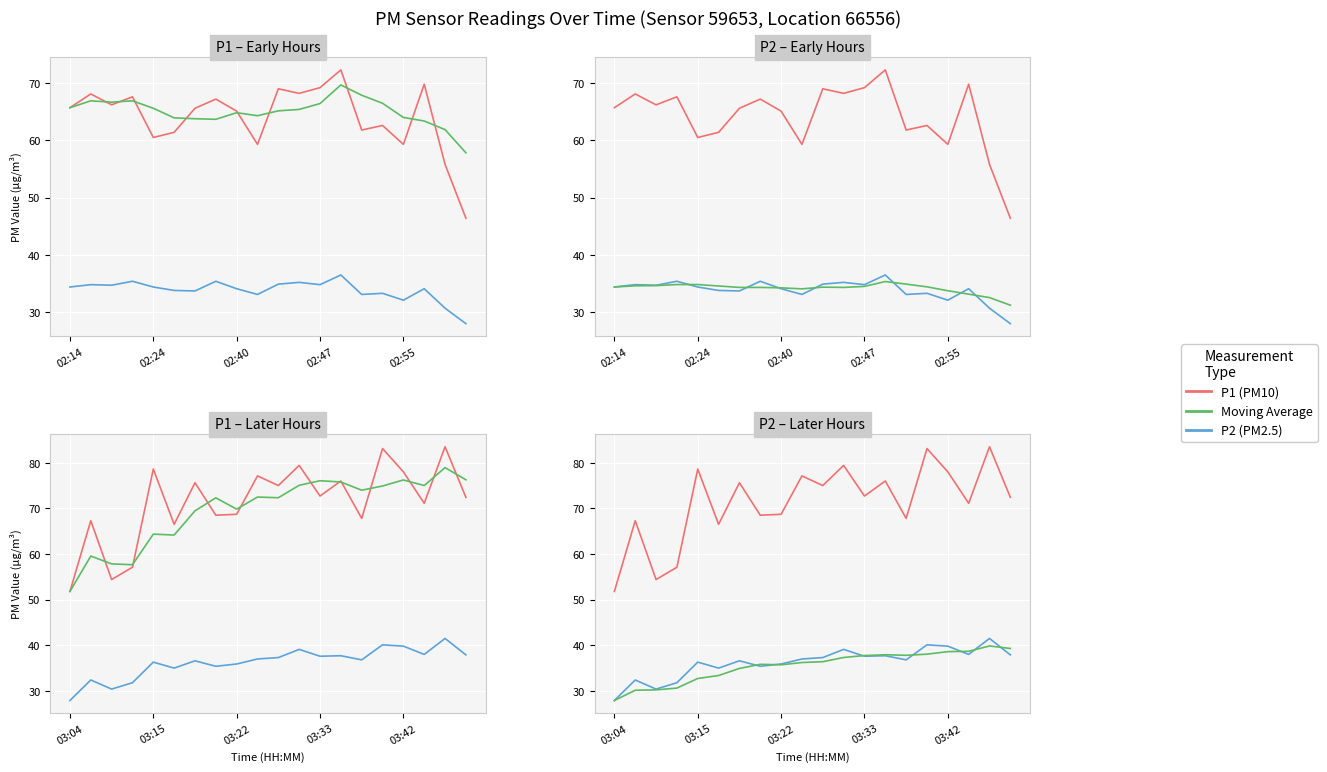

List the series in order of their peak value, highest first.

P1 (PM10), Moving Avg P1, P2 (PM2.5), Moving Avg P2